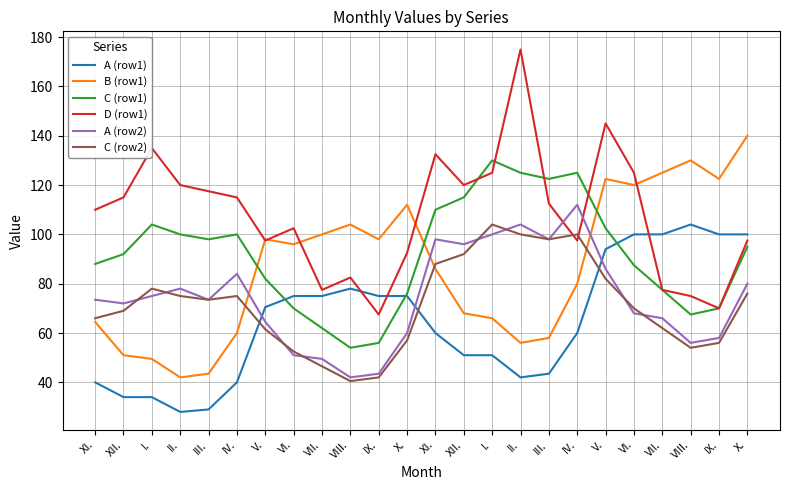

In C (row2), how many points are lower than both neighbors (excluding endpoints)?

4